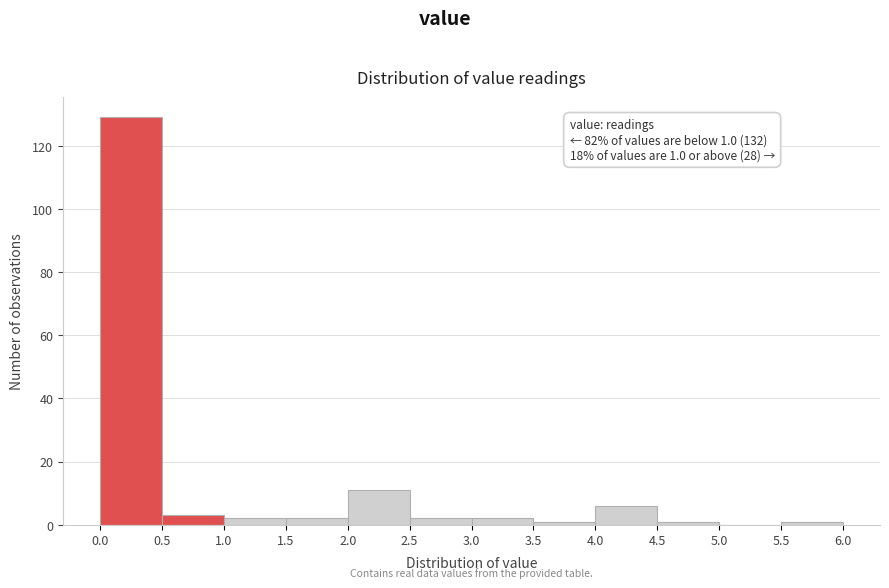

Which range on the x-axis has the tallest bar?

0.0 to 0.5